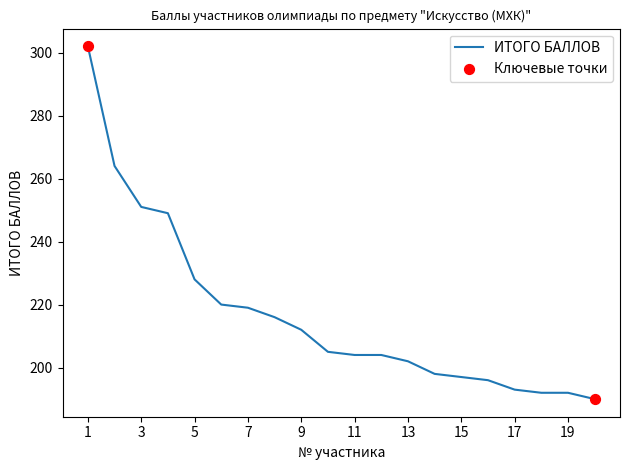

What is the minimum value shown in the chart?

190